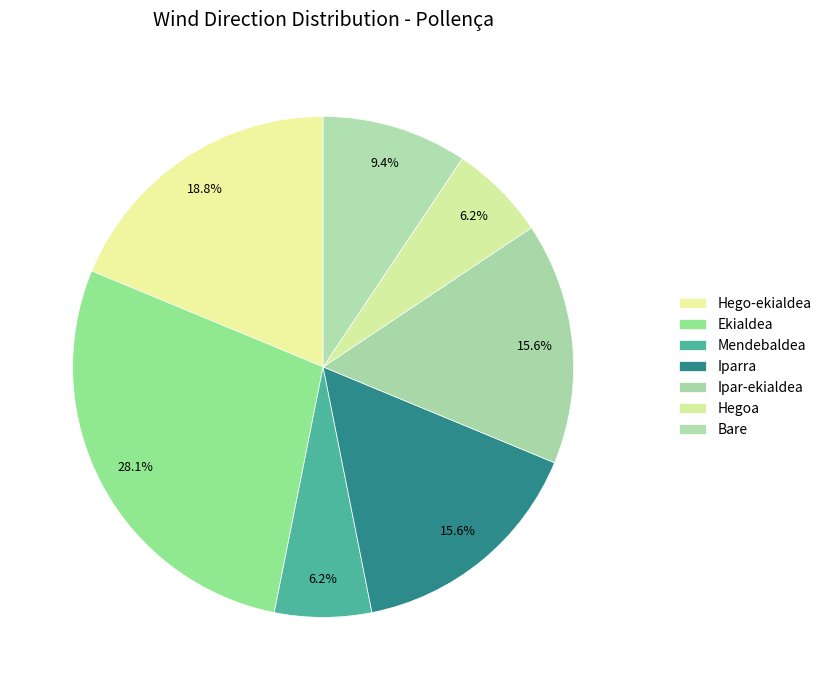

Count the number of slices in the pie.

7